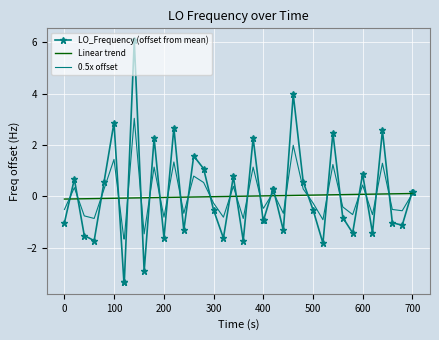

Which series has the largest range (max minus min)?

LO_Frequency (offset from mean)